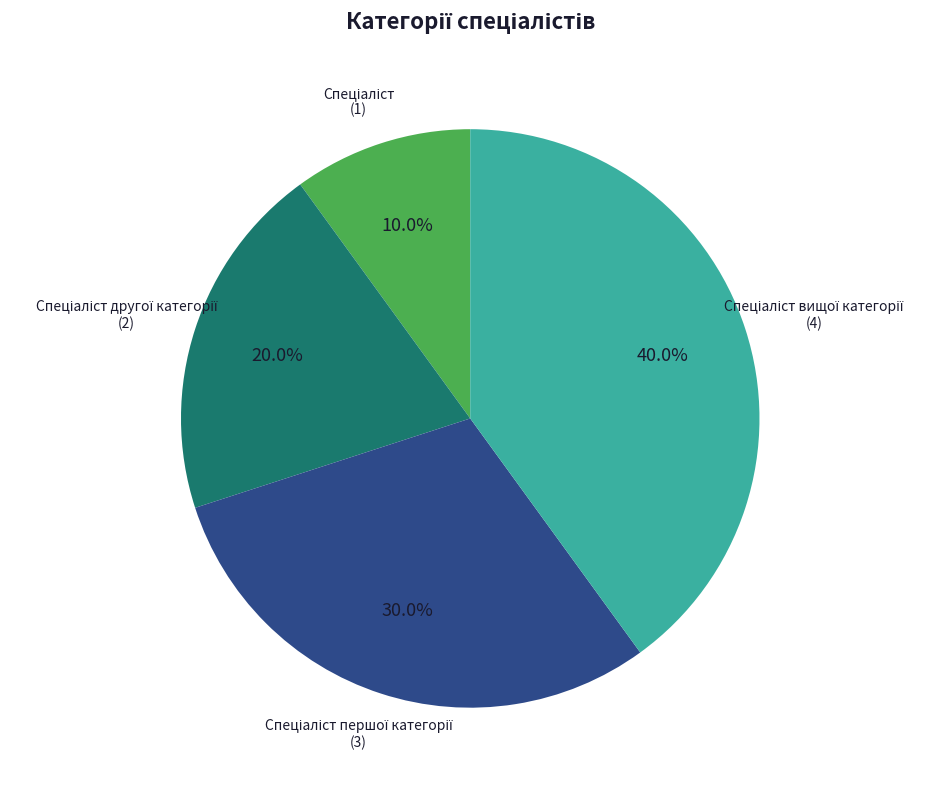

Is there a majority slice in this chart?

No